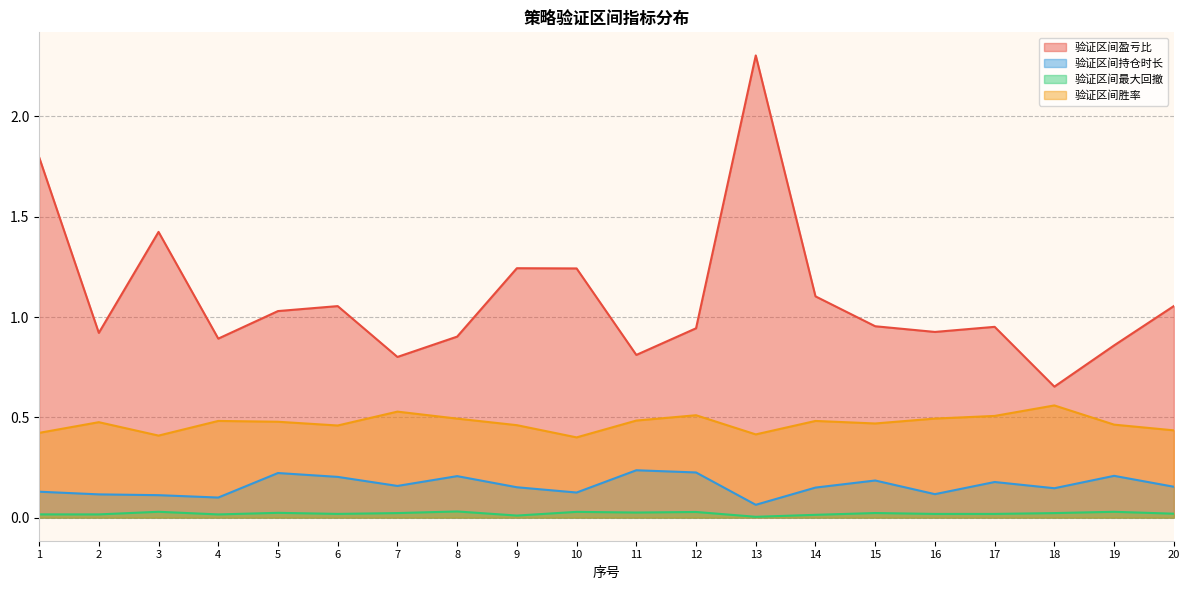

Reading left to right, what are all the values shown in this chart?

验证区间盈亏比: 1.8	0.9	1.4	0.9	1.0	1.1	0.8	0.9	1.2	1.2	0.8	0.9	2.3	1.1	1.0	0.9	1.0	0.7	0.9	1.1
验证区间持仓时长: 0.1	0.1	0.1	0.1	0.2	0.2	0.2	0.2	0.2	0.1	0.2	0.2	0.1	0.1	0.2	0.1	0.2	0.1	0.2	0.2
验证区间最大回撤: 0.0	0.0	0.0	0.0	0.0	0.0	0.0	0.0	0.0	0.0	0.0	0.0	0.0	0.0	0.0	0.0	0.0	0.0	0.0	0.0
验证区间胜率: 0.4	0.5	0.4	0.5	0.5	0.5	0.5	0.5	0.5	0.4	0.5	0.5	0.4	0.5	0.5	0.5	0.5	0.6	0.5	0.4